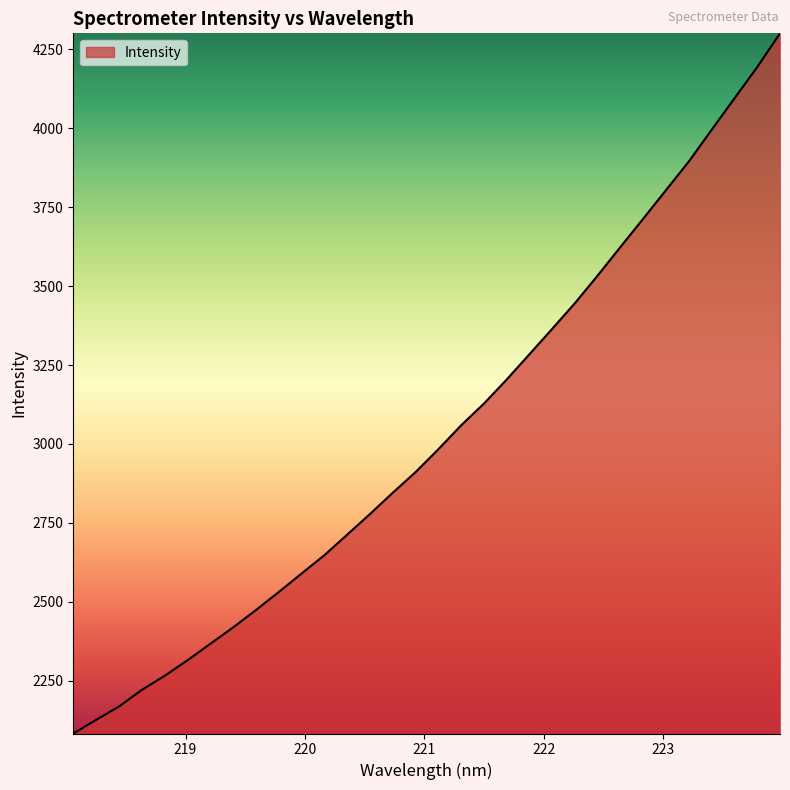

What is the greatest value displayed?

4300.2